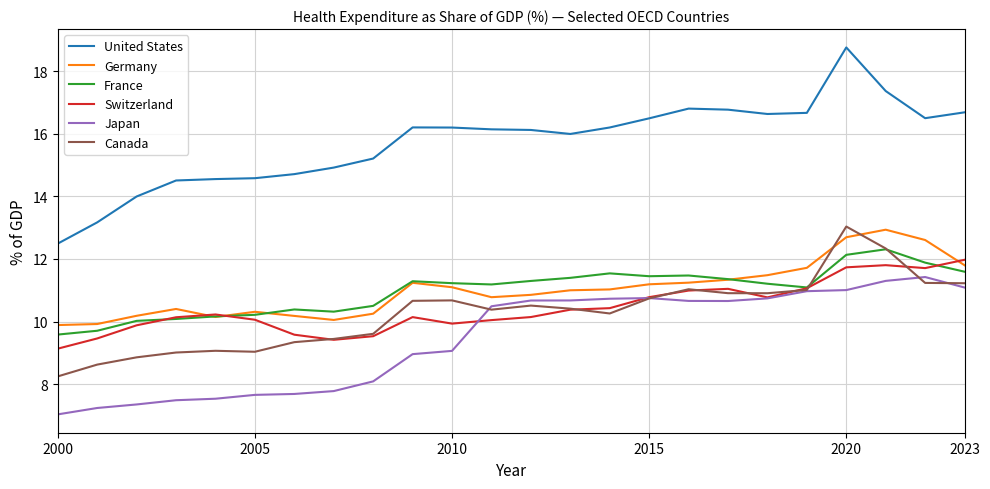

True or false: Germany and United States cross at least once.

False